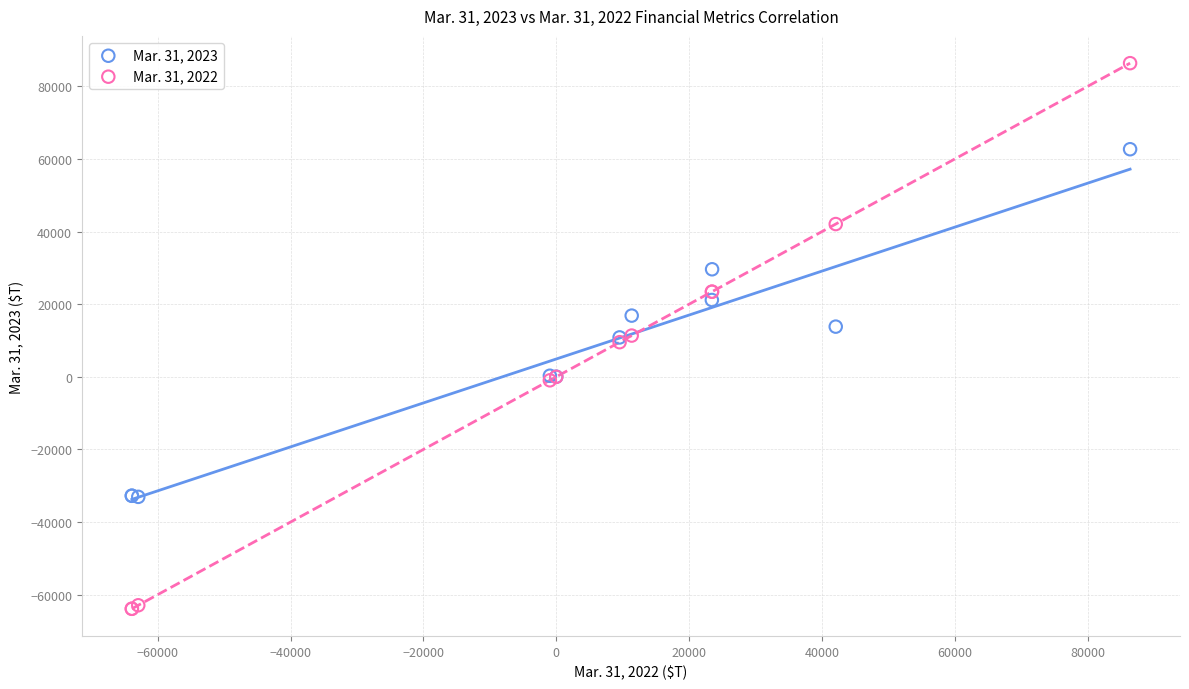

Which series reaches the maximum Y coordinate?

Mar. 31, 2022